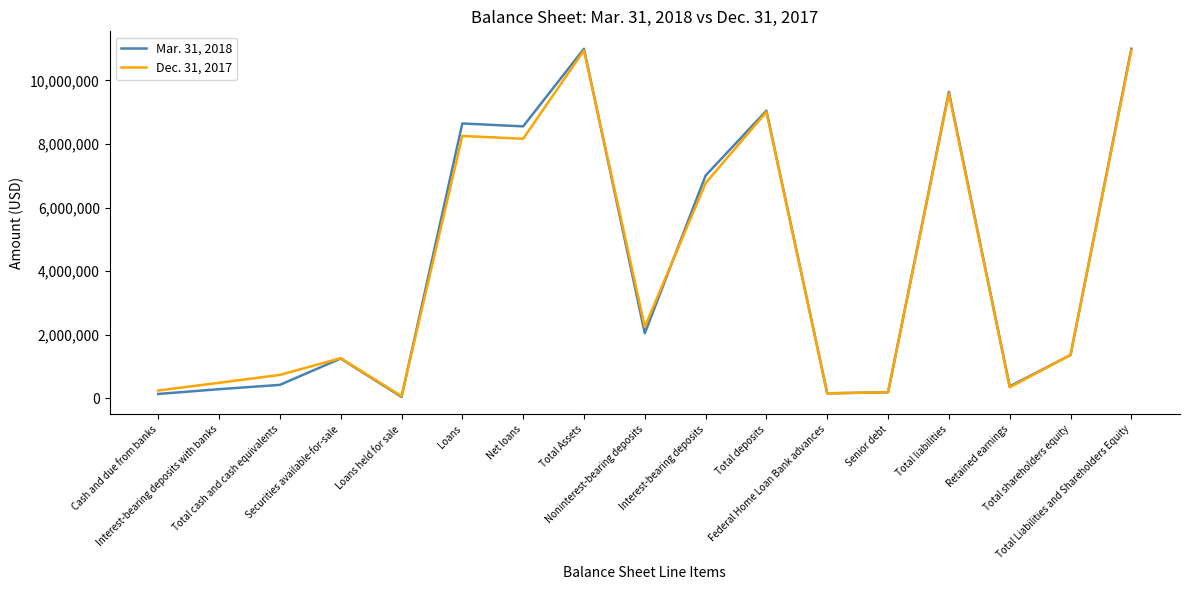

Which series has the largest range (max minus min)?

Mar. 31, 2018